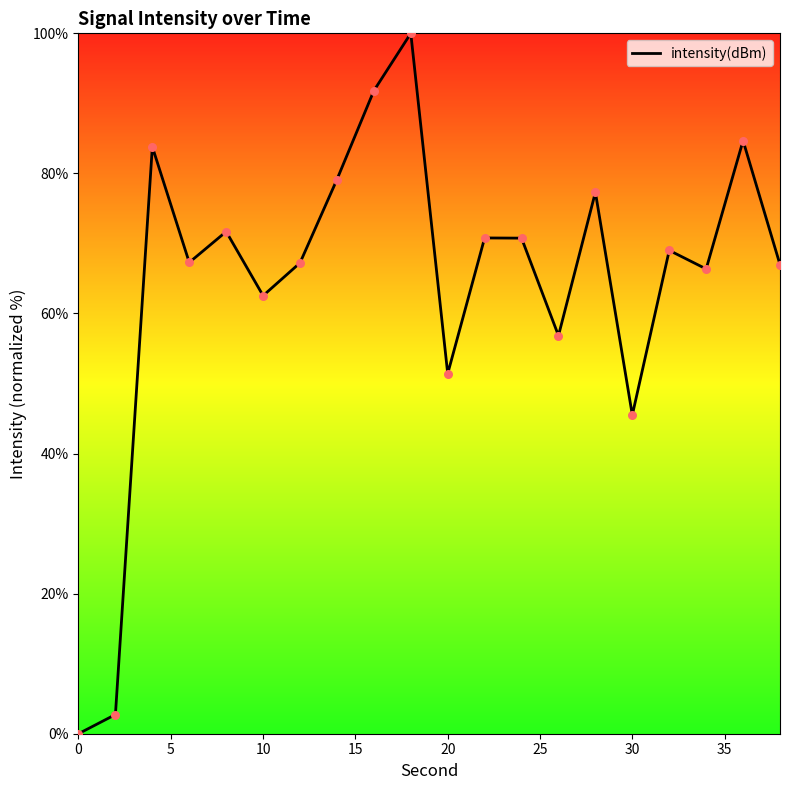

What is the difference between the maximum and minimum values?

100.0